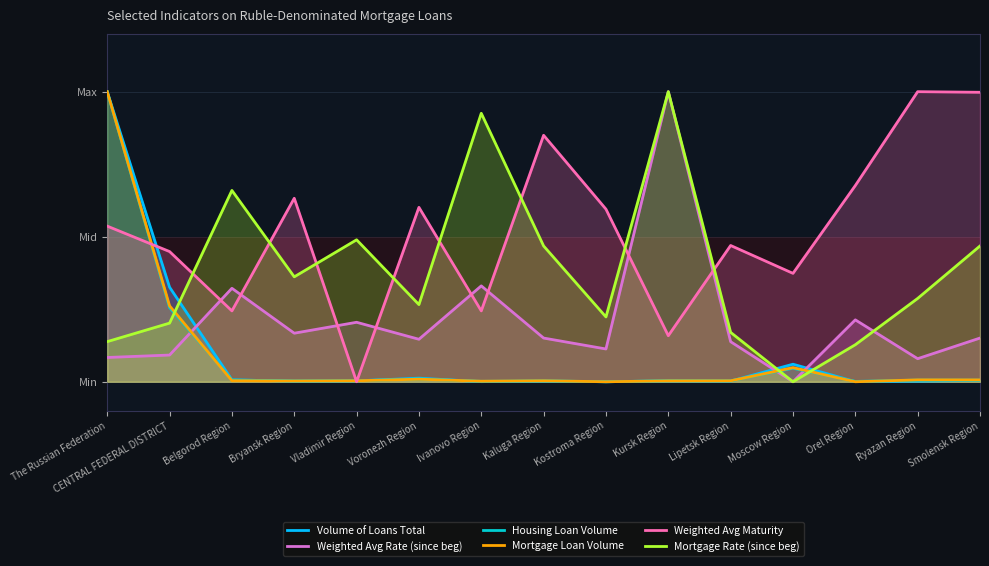

What is the difference between the maximum and second lowest values in the Weighted Avg Maturity series?

0.8